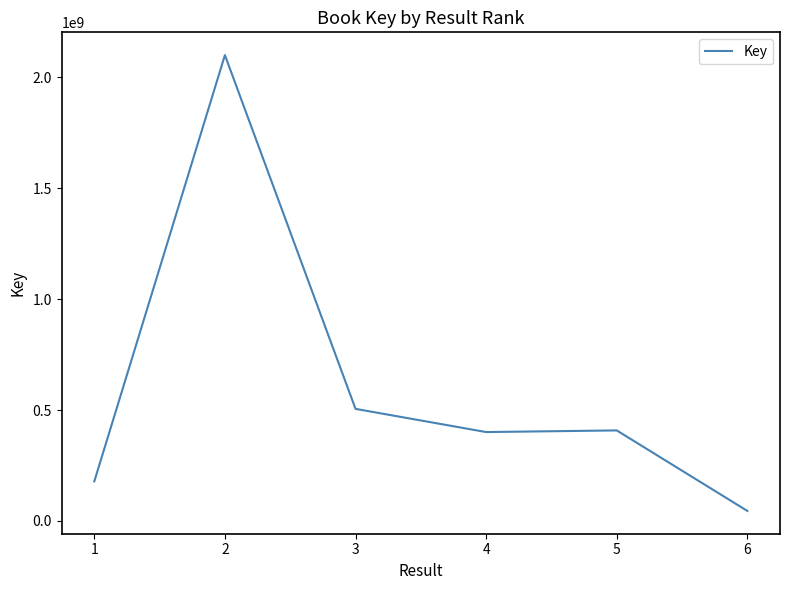

What is the greatest value displayed?

2100270939